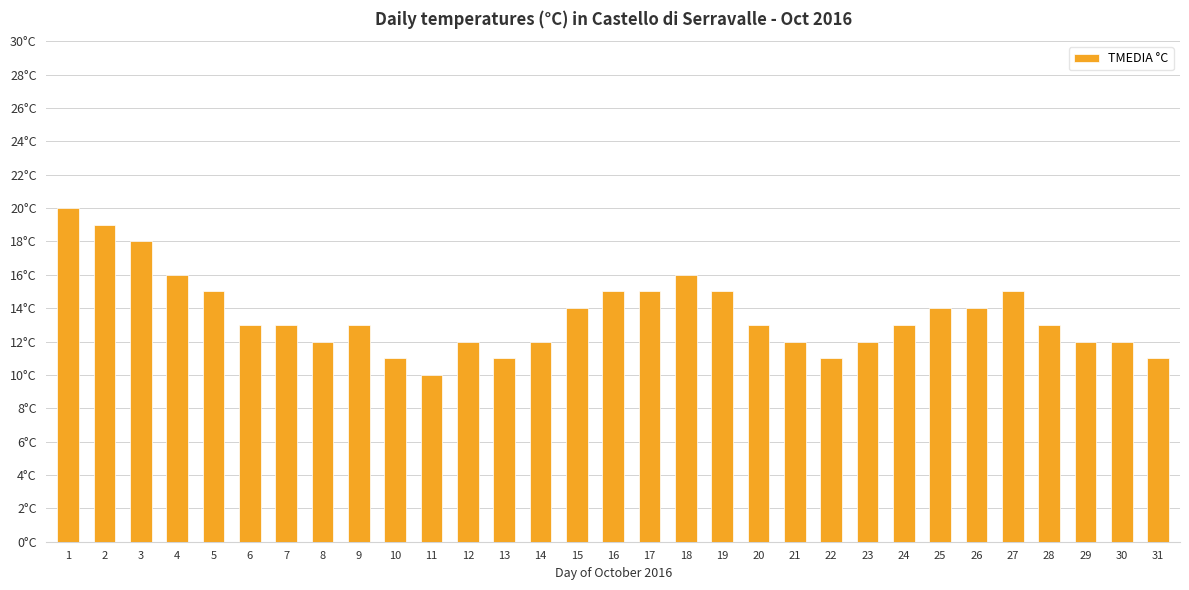

Does the chart contain any negative values?

No